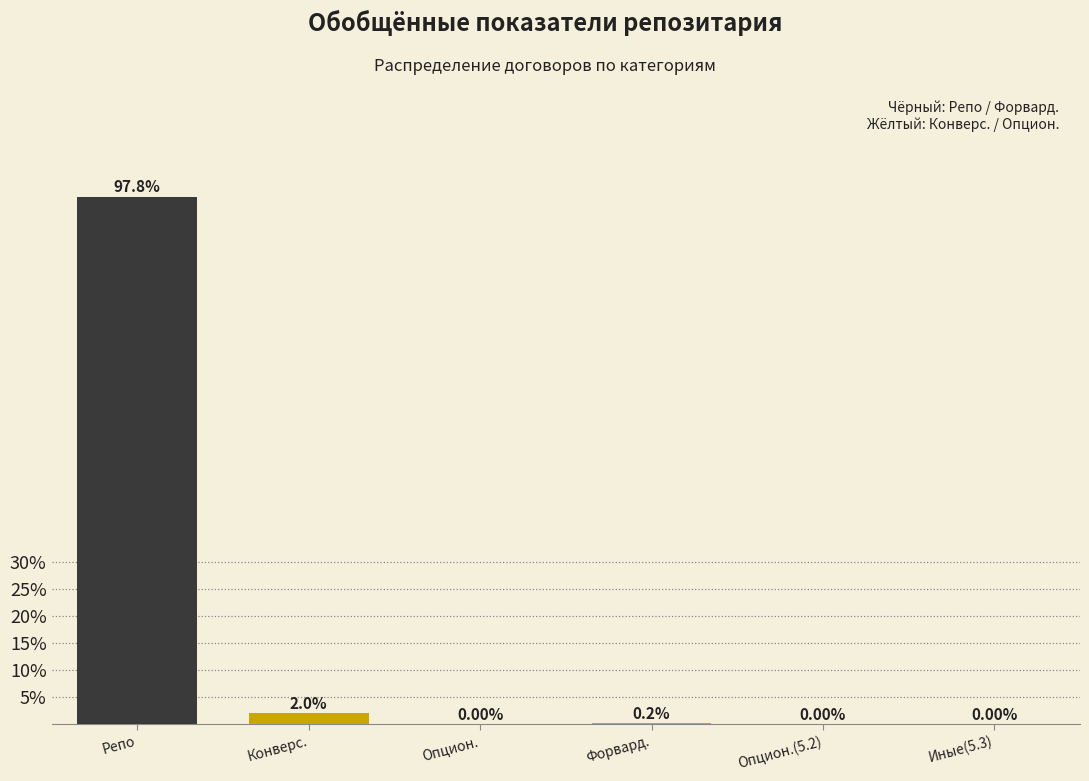

What is the sum of the values at Конверс. and Репо?

99.8